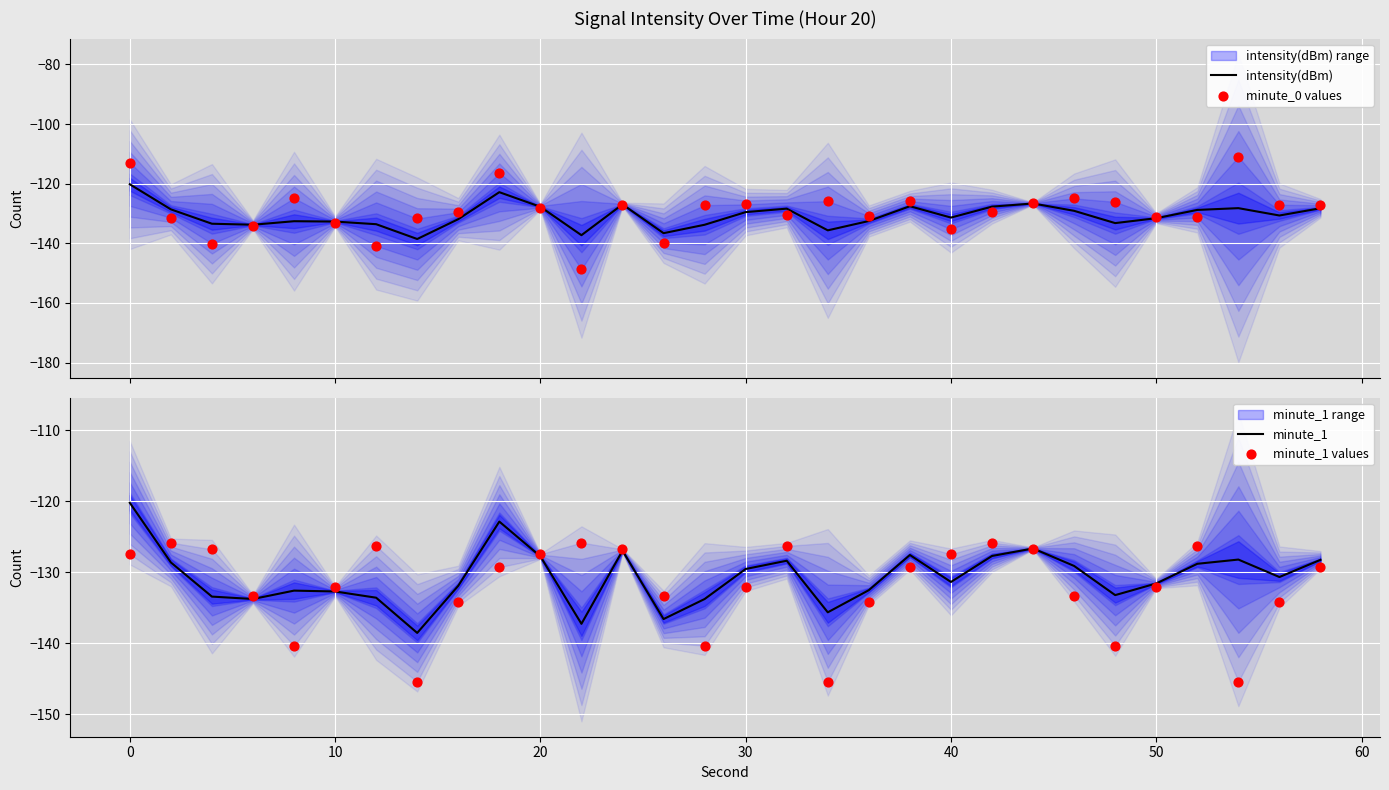

At how many categories does at least one series exceed -136?

30